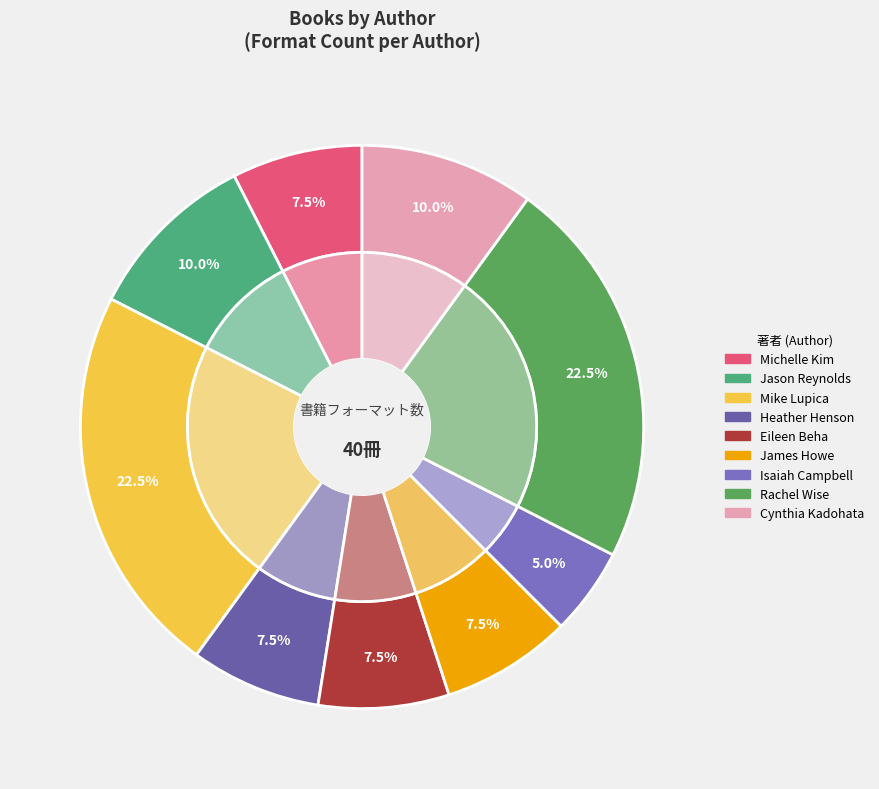

Which has a higher value, Rachel Wise or Mike Lupica?

Mike Lupica